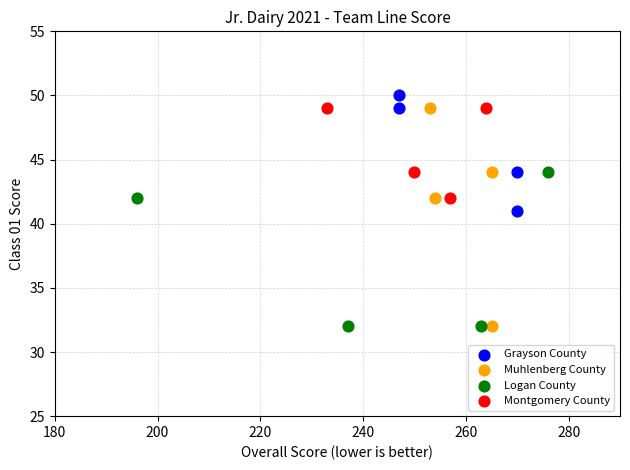

Which series reaches the maximum Y coordinate?

Grayson County